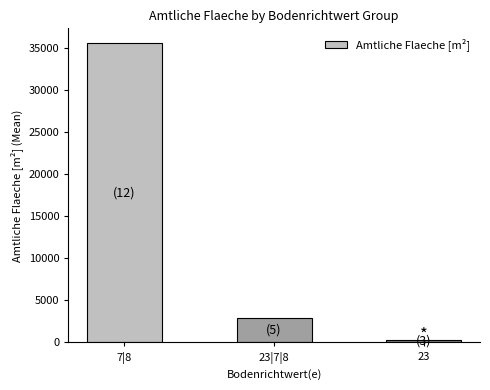

Reading right to left, list all the values displayed in this chart.

354	2860	35564